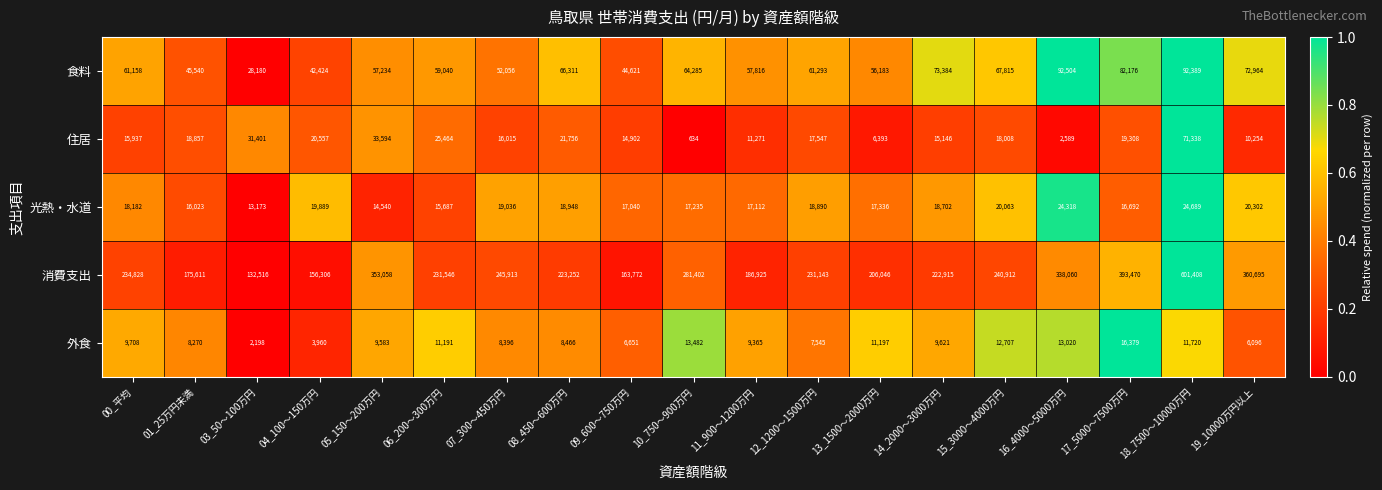

What is the sum of the 食料 values at 09_600～750万円 and 00_平均?

105779